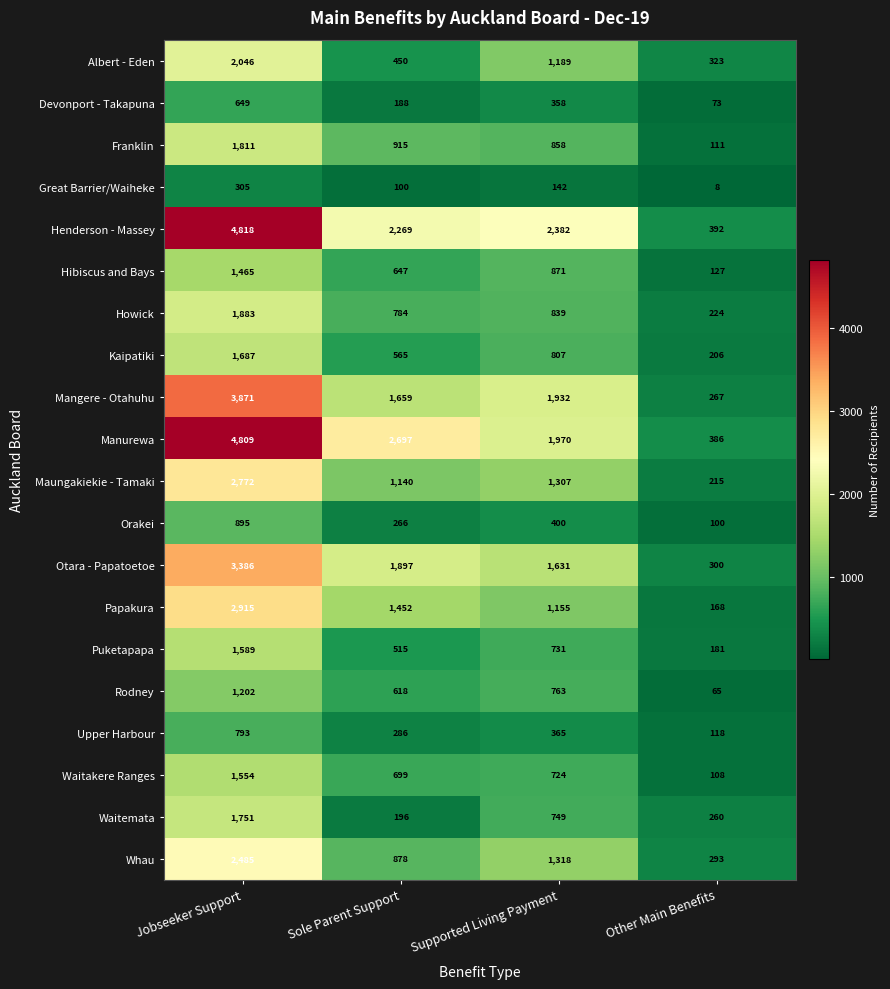

At how many categories does at least one series exceed 2647?

2